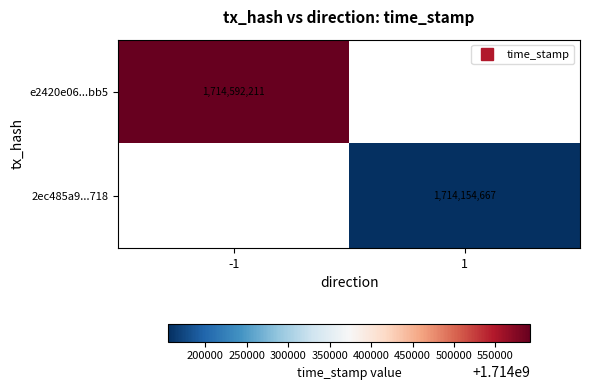

True or false: e2420e06...bb5 has a value of 1714592211.0 at -1.

True